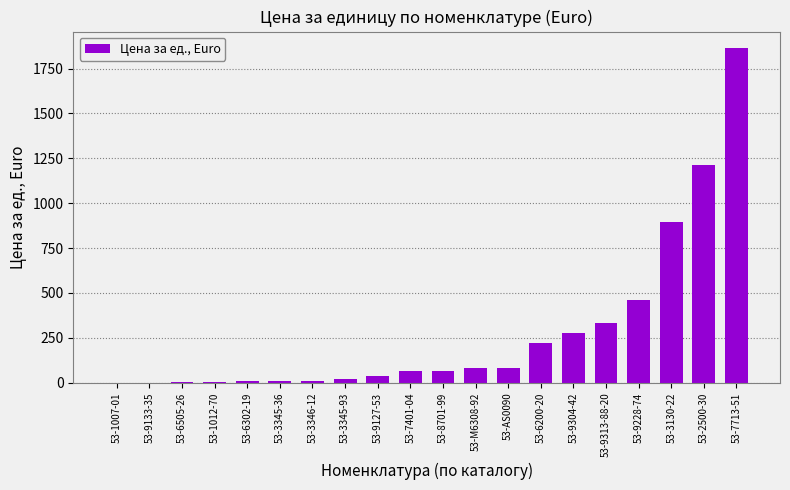

How many data points are above 65?

10